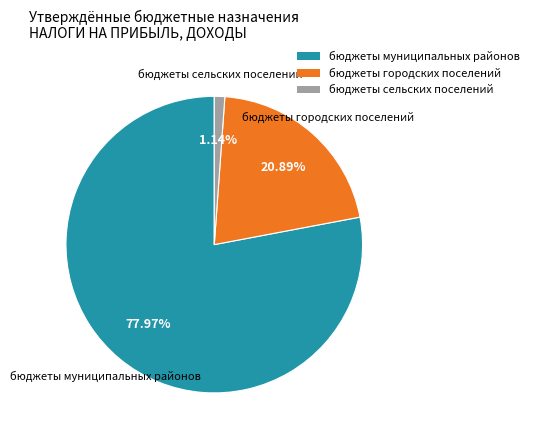

To the nearest percent, what is the combined percentage of бюджеты городских поселений and бюджеты муниципальных районов?

99%